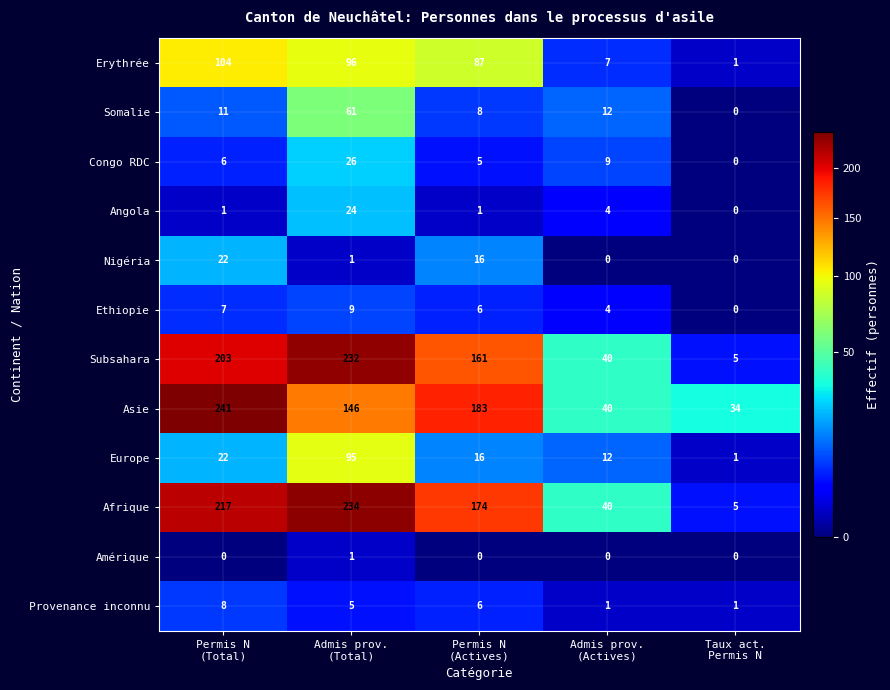

What is the lowest value of the Subsahara series?

5